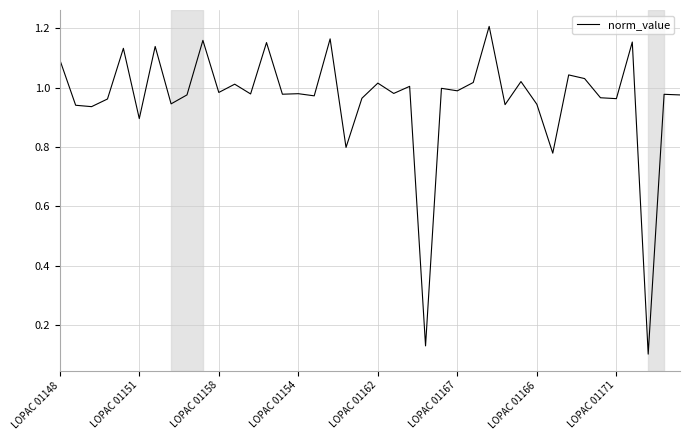

True or false: the data has more than 2 interior local peaks.

True